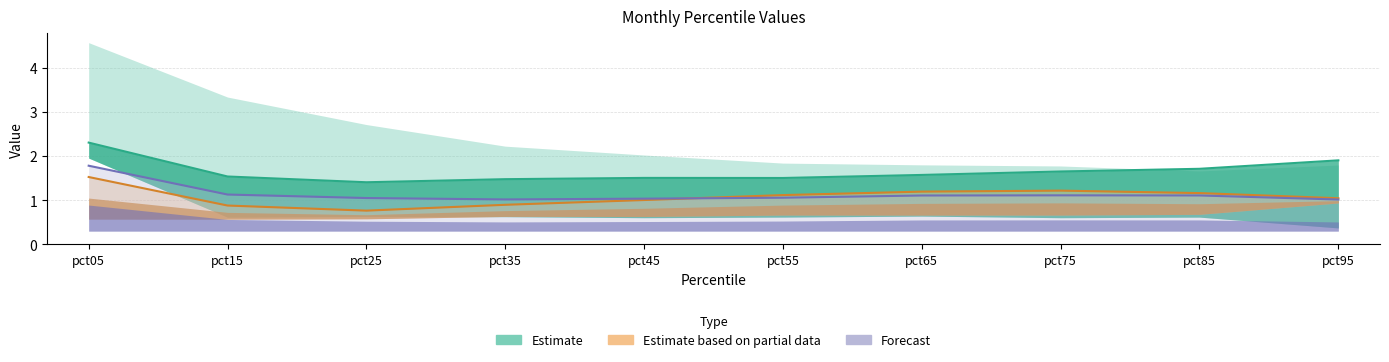

What is the average value of the Jun series?

1.1